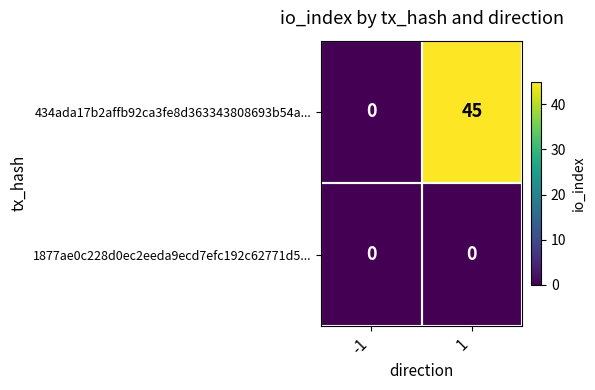

Which series has the largest range (max minus min)?

434ada17b2affb92ca3fe8d363343808693b54a...